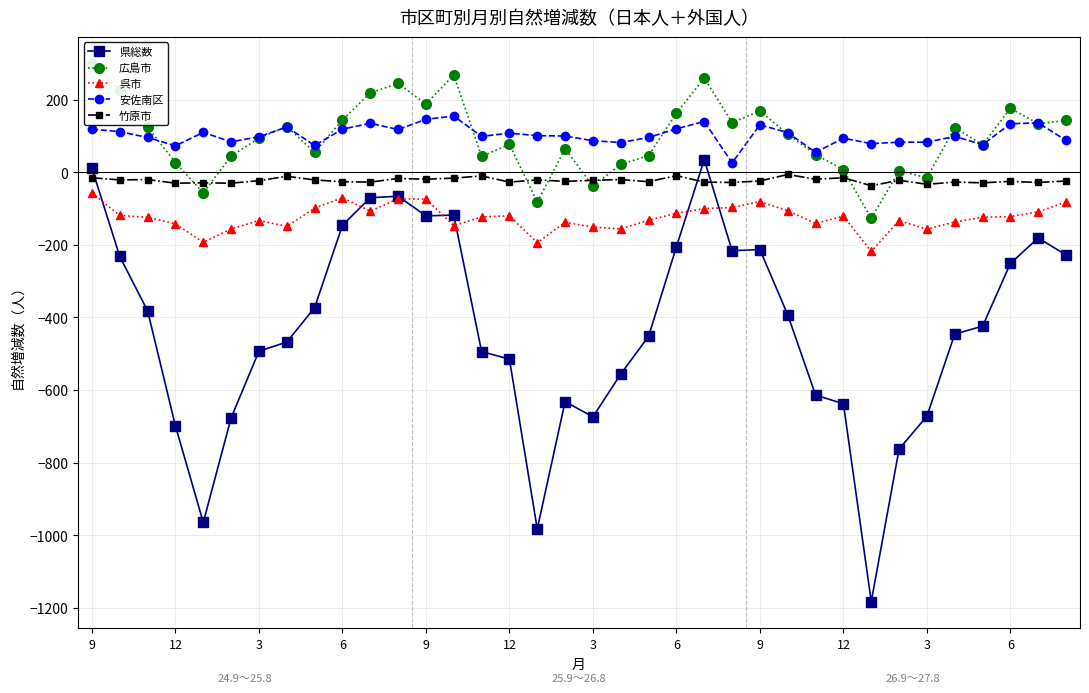

What is the minimum value for 県総数?

-1183